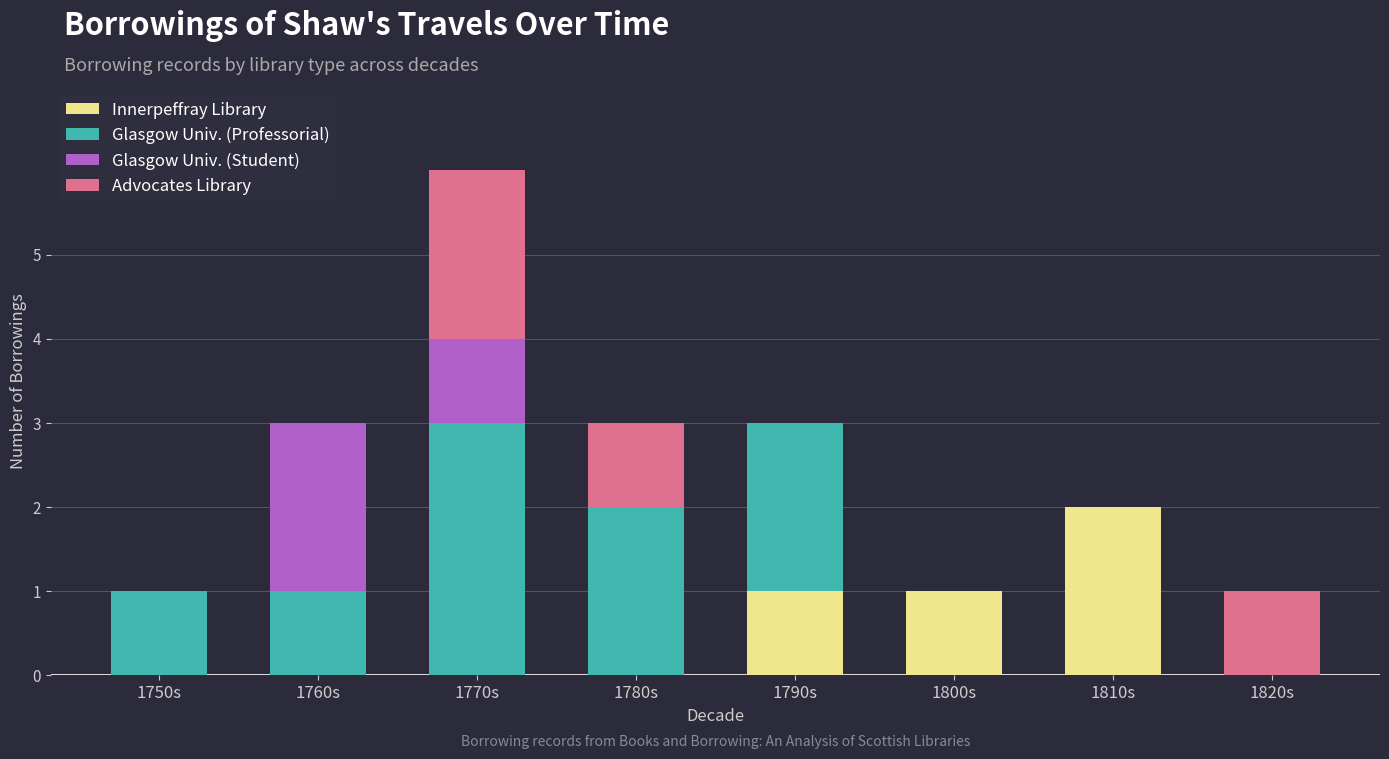

What is the sum of all Innerpeffray Library values?

4